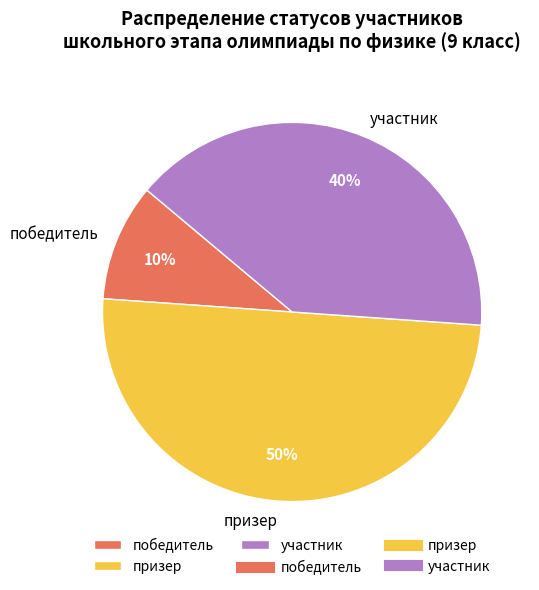

Which category has the biggest portion of the pie?

призер